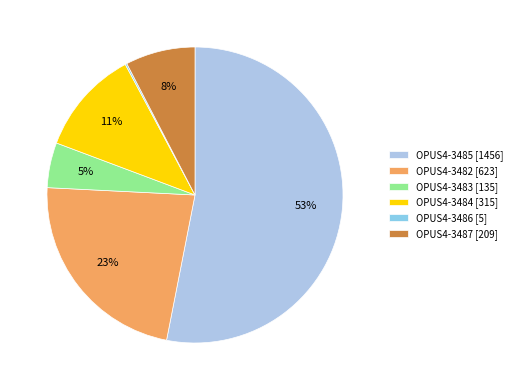

Which slice is the smallest?

OPUS4-3486